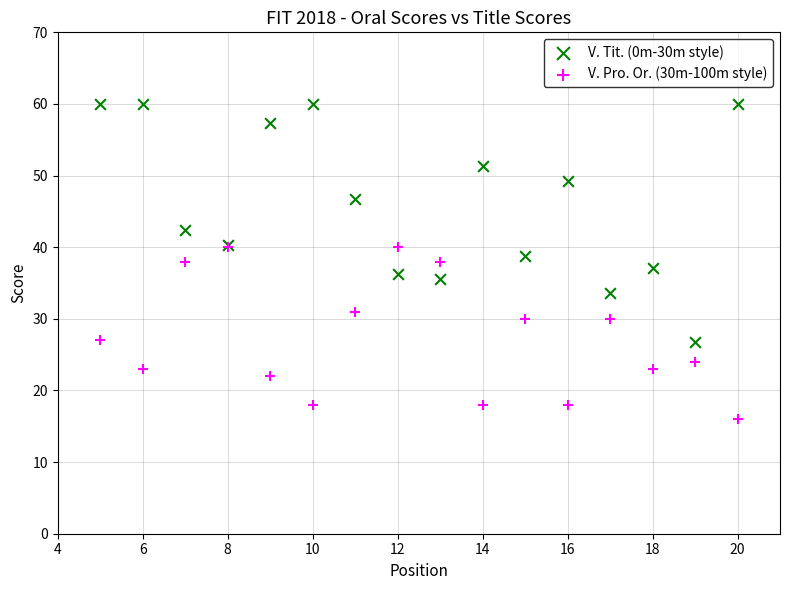

Which series has the widest spread of Y values?

V. Tit. (0m-30m style)